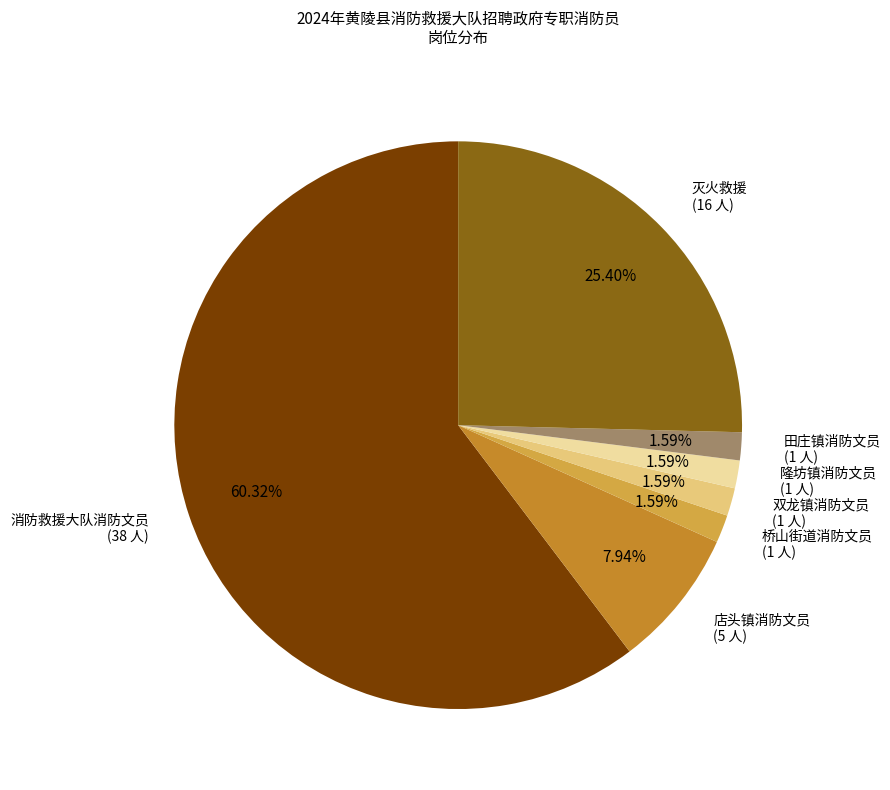

Which has a higher value, 灭火救援 or 隆坊镇消防文员?

灭火救援